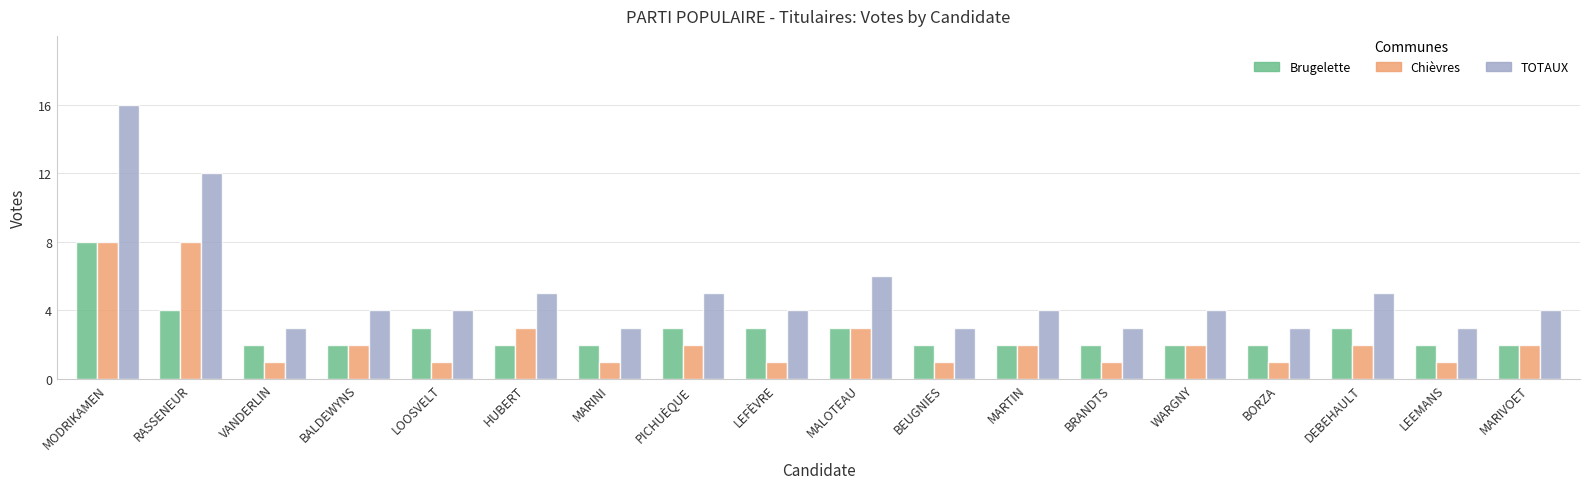

How many bars are there in total?

54